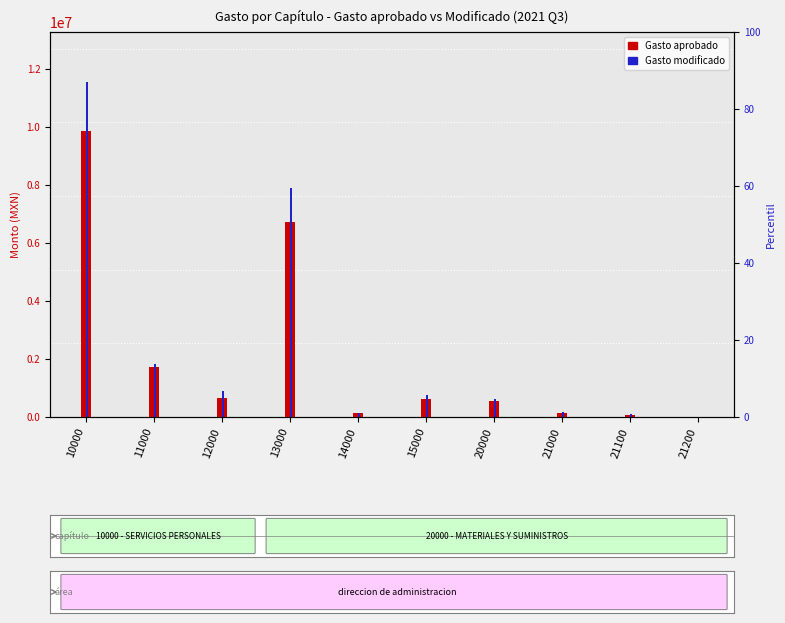

How many data points in Gasto aprobado are less than 608329?

5